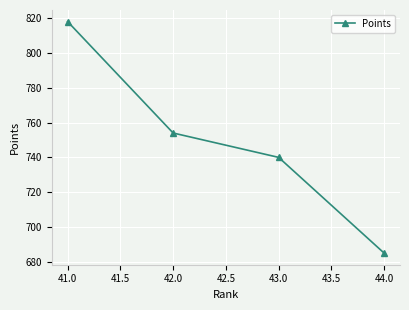

Rank the categories by value from lowest to highest.

44.0, 43.0, 42.0, 41.0